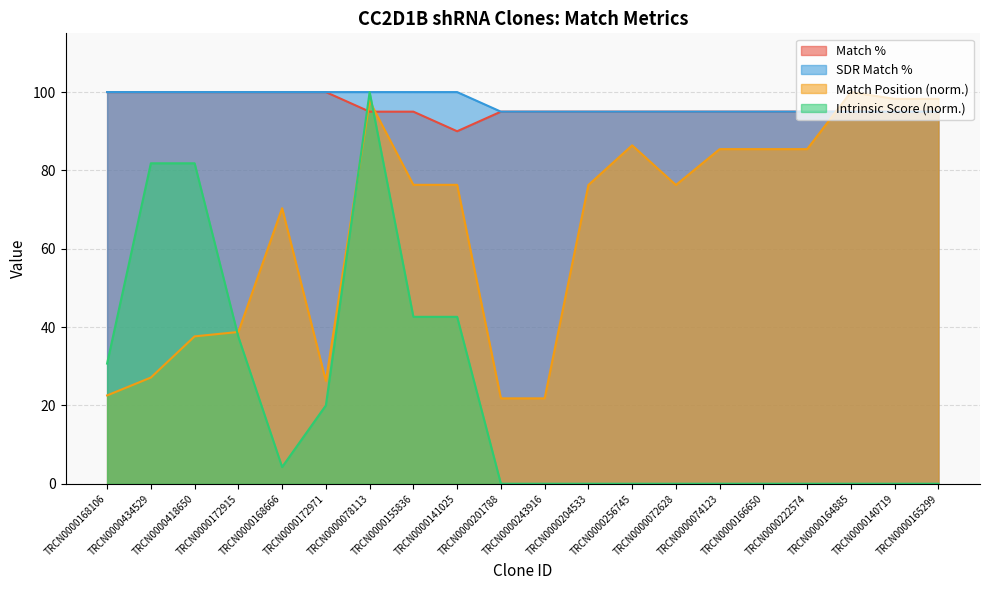

How many positive values does the Intrinsic Score series have?

9